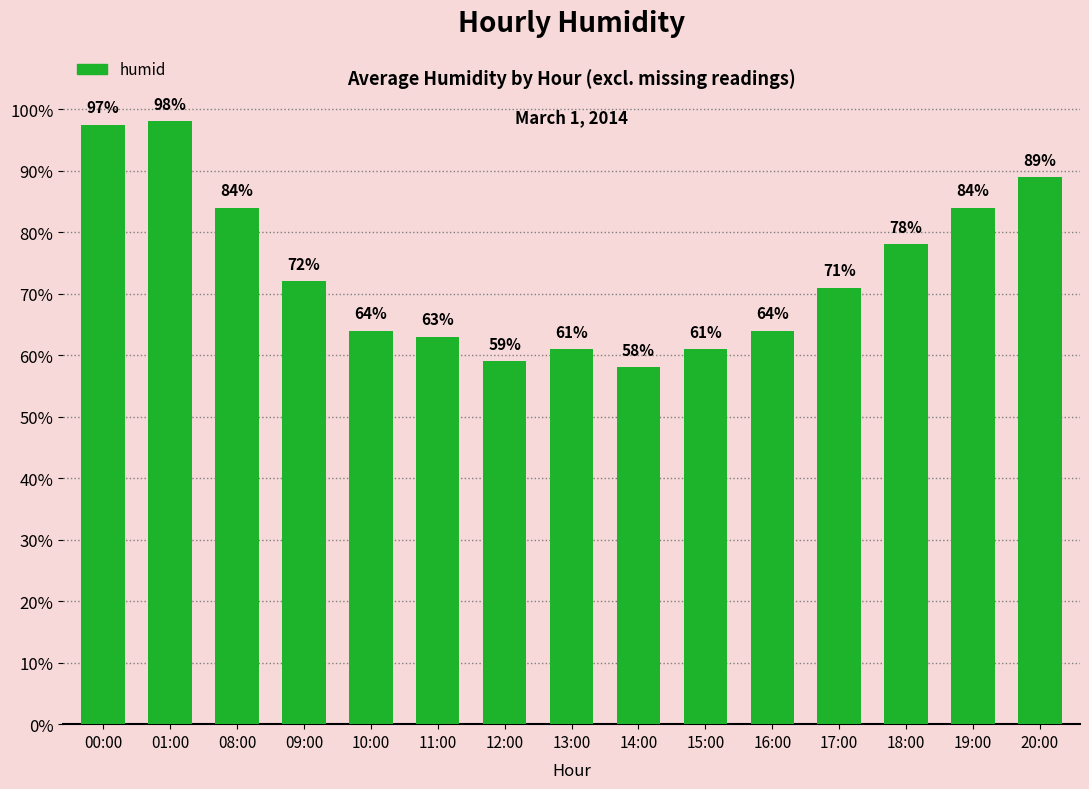

What is the sum of all values?

1103.5